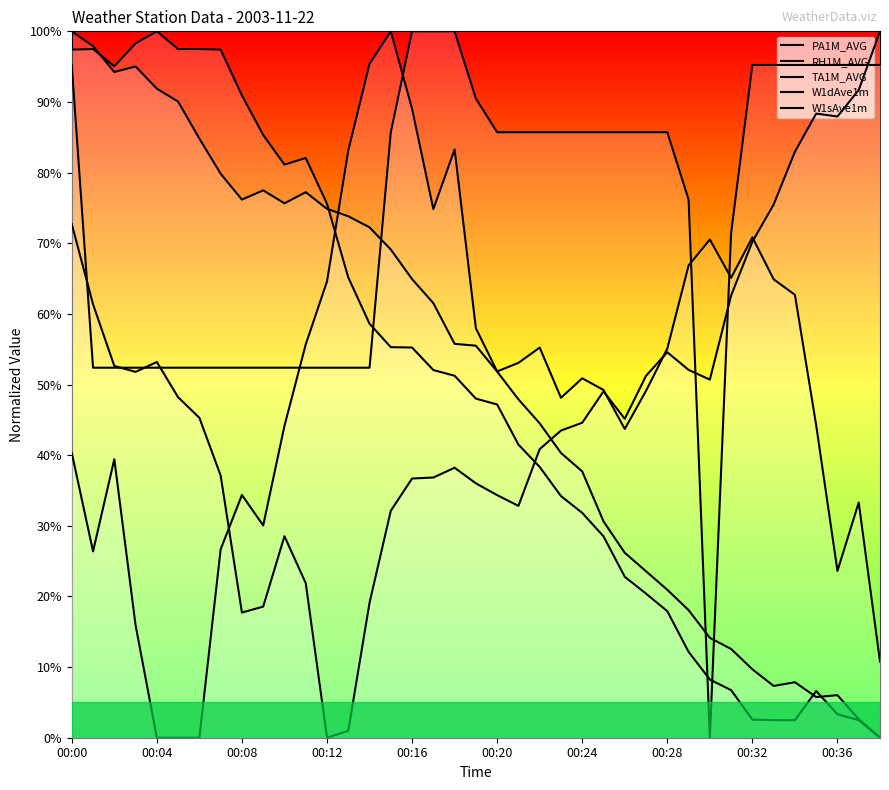

The value of W1dAve1m at 10 is 52.4. True or false?

True